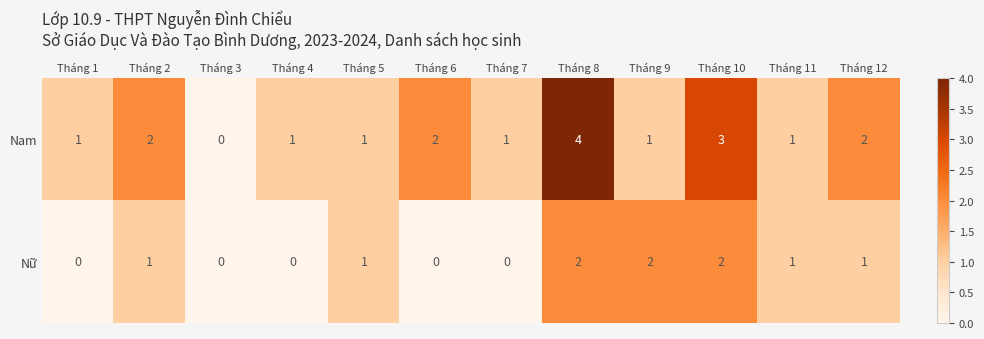

Which series has the widest spread of values?

Nam